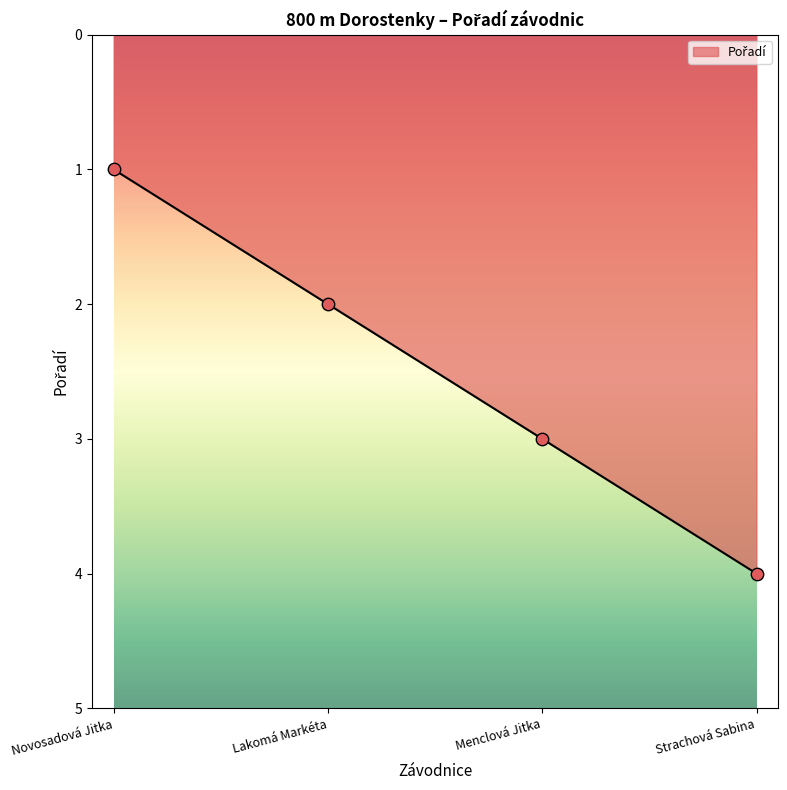

What is the change in value from Lakomá Markéta to Strachová Sabina?

+2